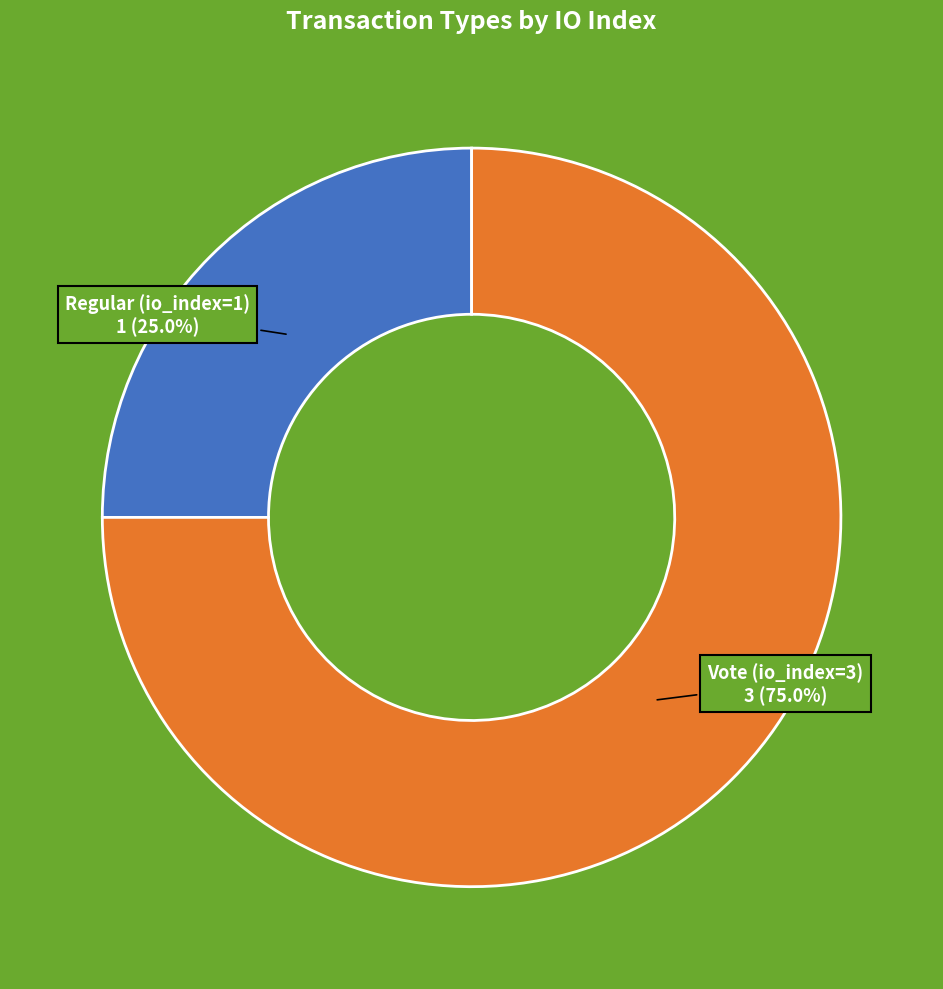

Which category has the smallest portion of the pie?

Regular (io_index=1)